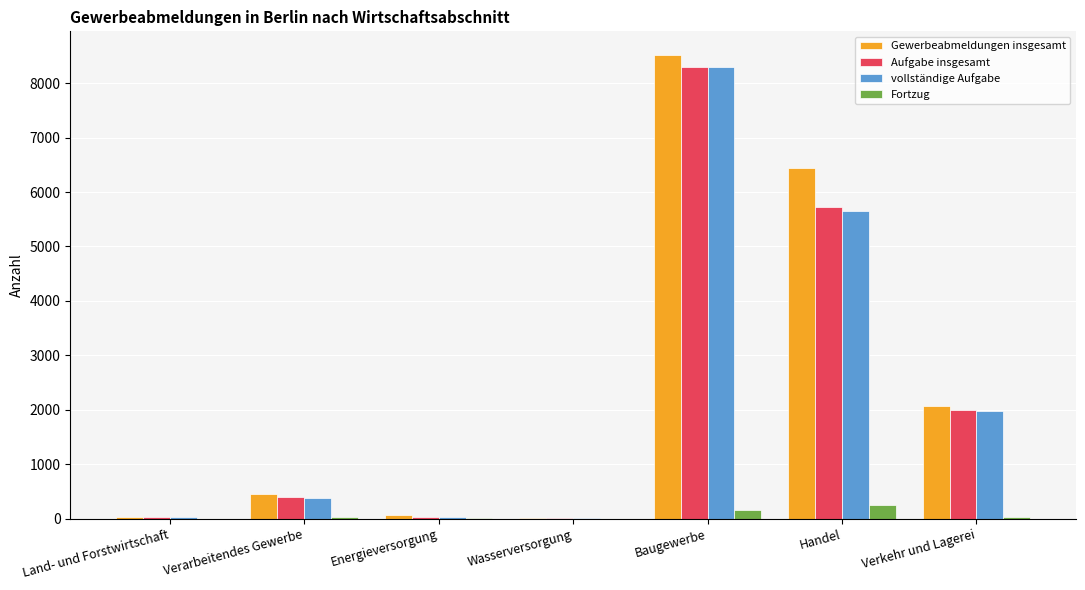

Which label corresponds to the largest value in the chart?

Baugewerbe